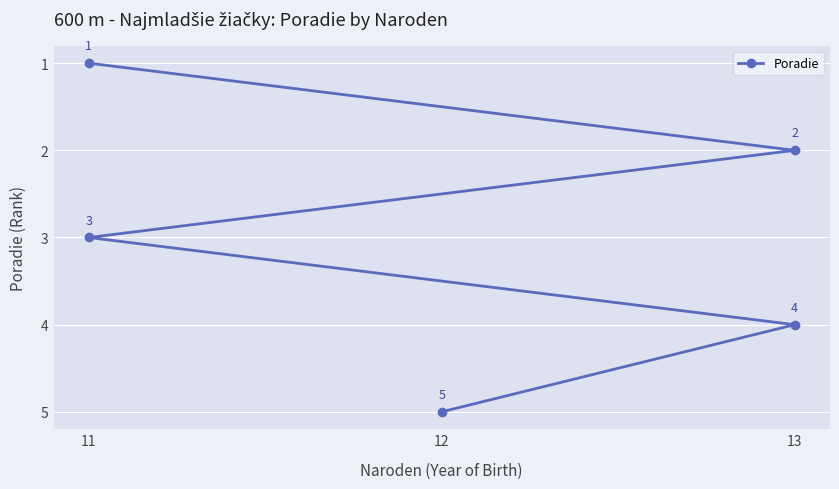

What is the difference between the values at 11 and 12?

2